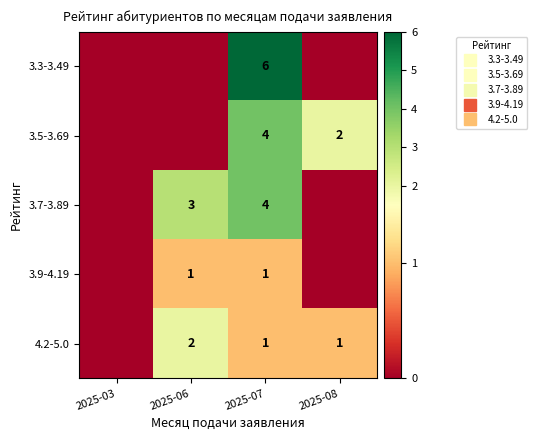

Which series has the largest total across all categories?

3.7-3.89